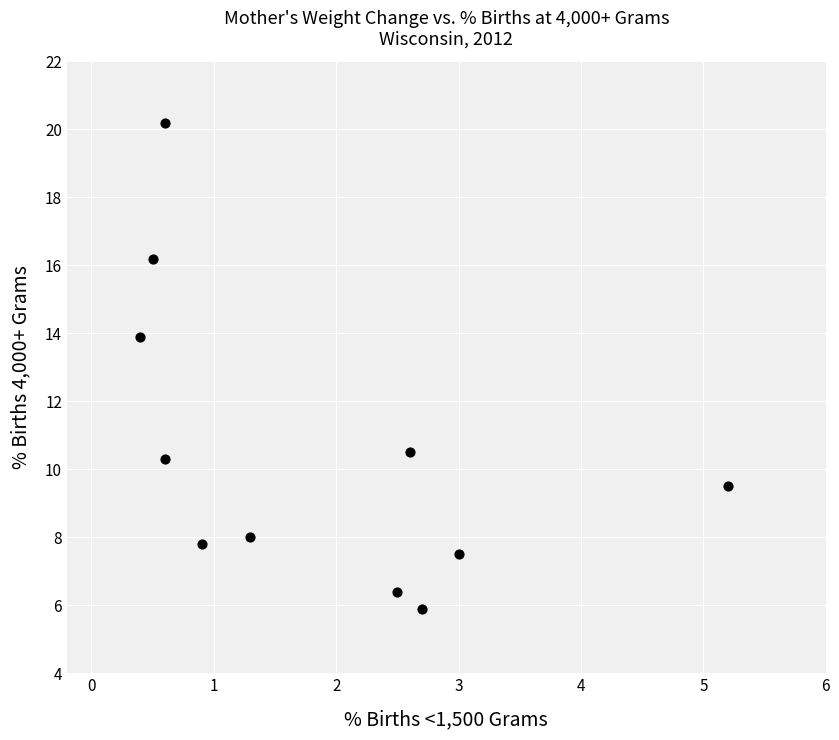

What is the range of Y values (max minus min)?

14.3